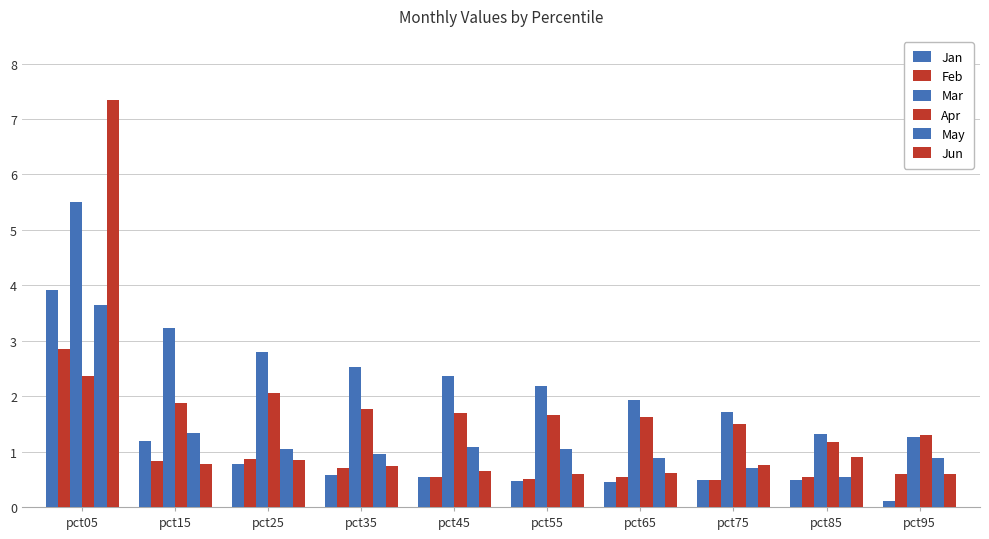

Does the chart contain stacked bars?

No